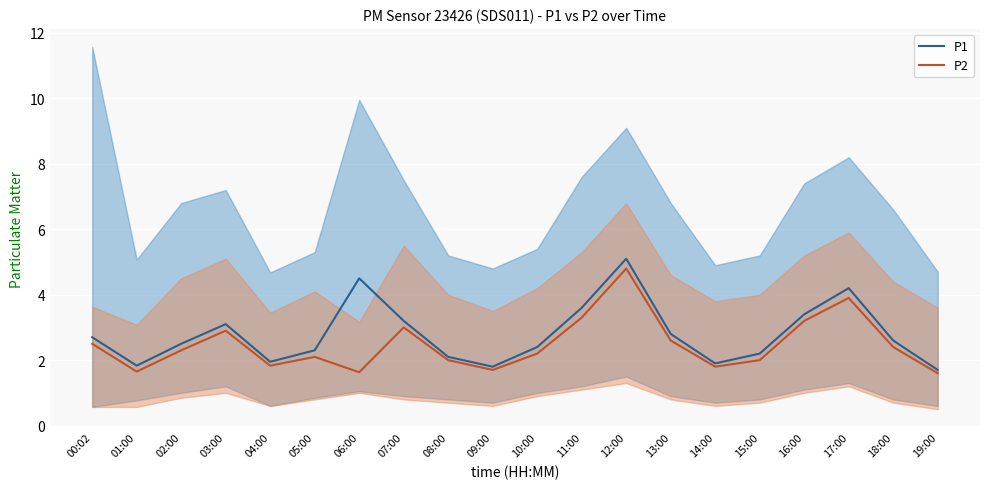

What is the greatest value displayed?

5.1